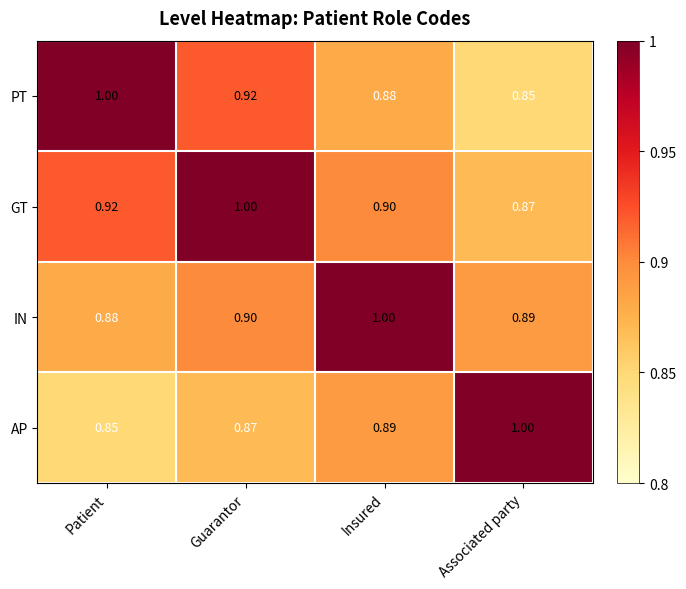

Which category has the lowest value in the PT series?

Associated party